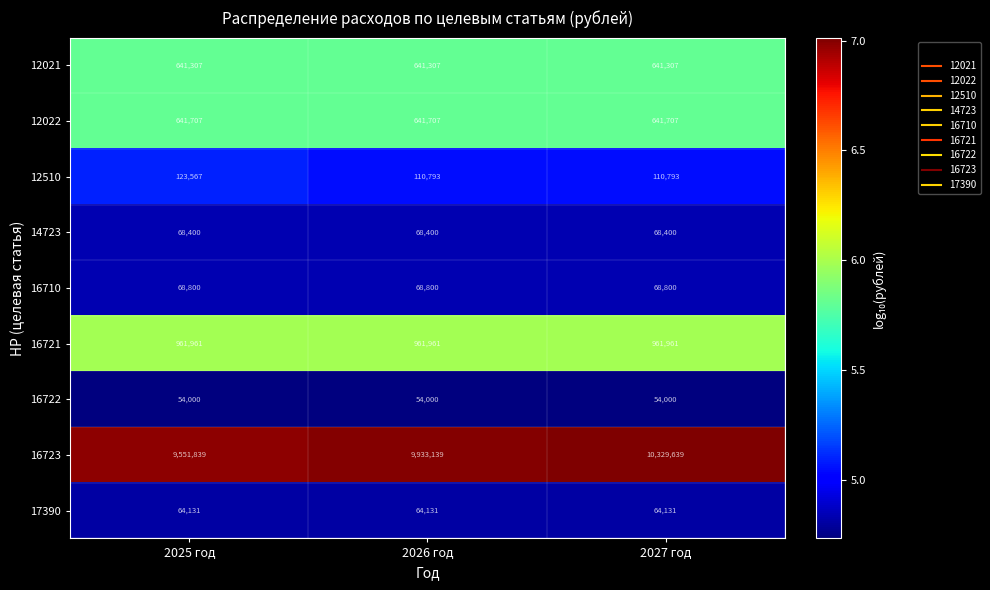

Which label corresponds to the largest value in the chart?

2027 год